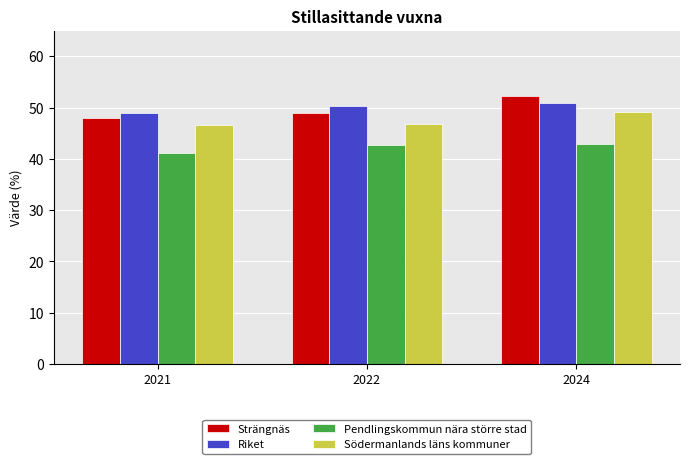

Is the value of Strängnäs at 2021 greater than the value of Pendlingskommun nära större stad at 2024?

Yes